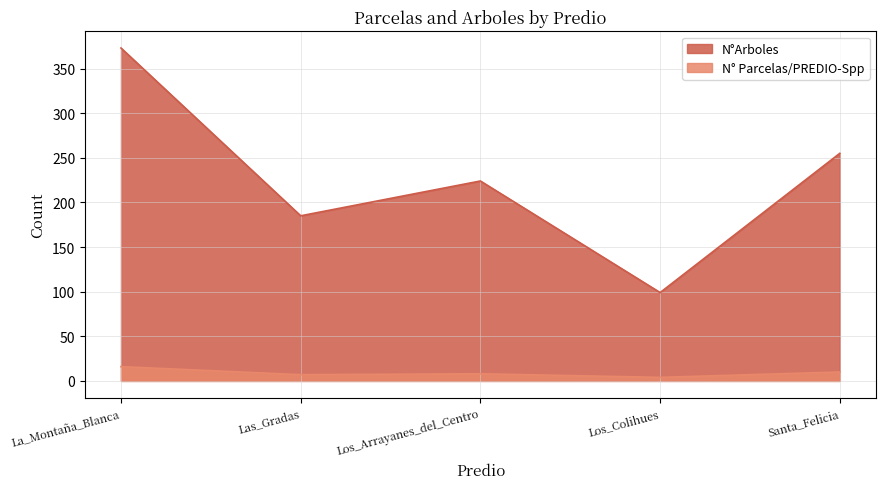

Does the chart display data point markers on the line(s)?

No